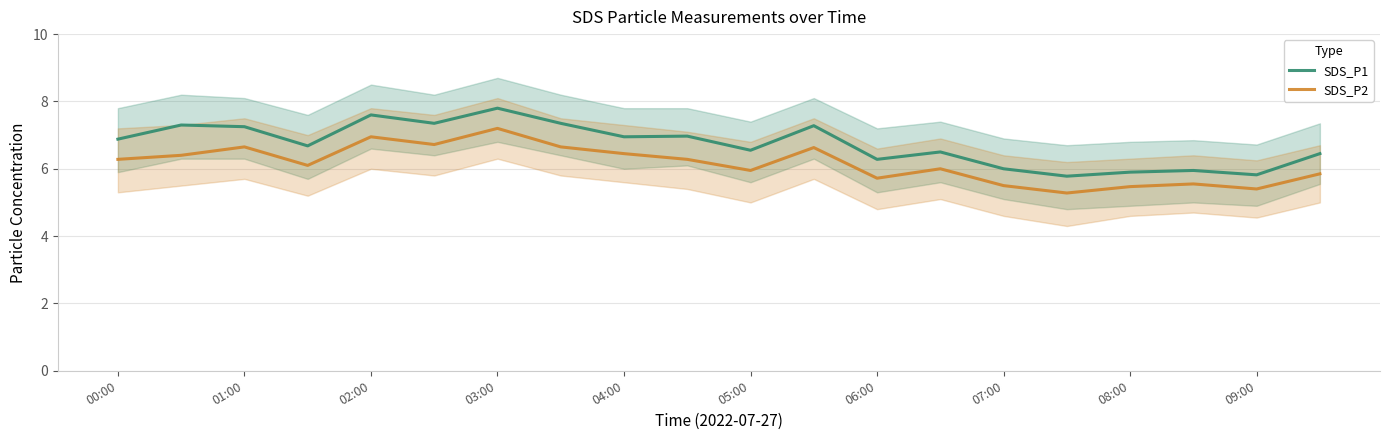

How many data points in SDS_P2 are above 6?

11